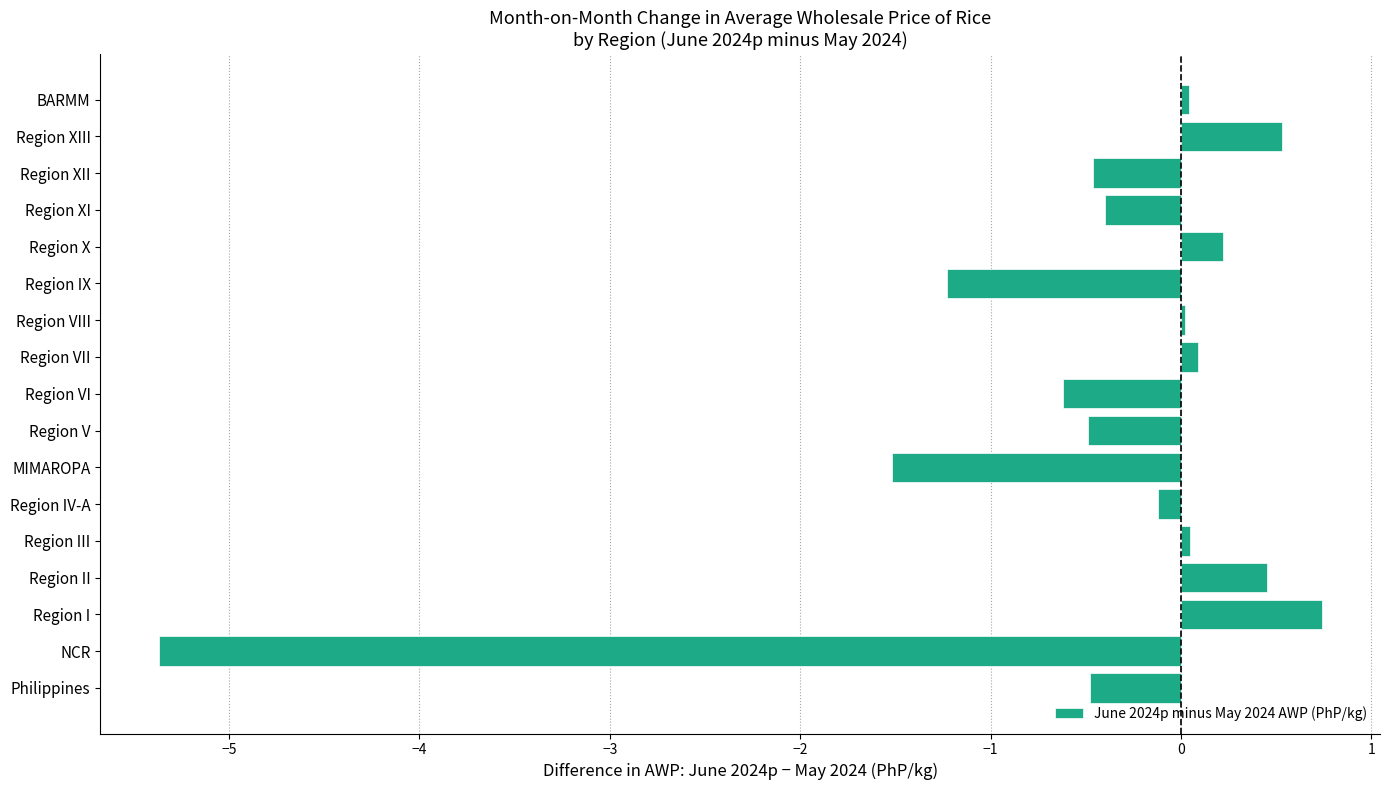

Between Region I and Region XI, which is larger?

Region I